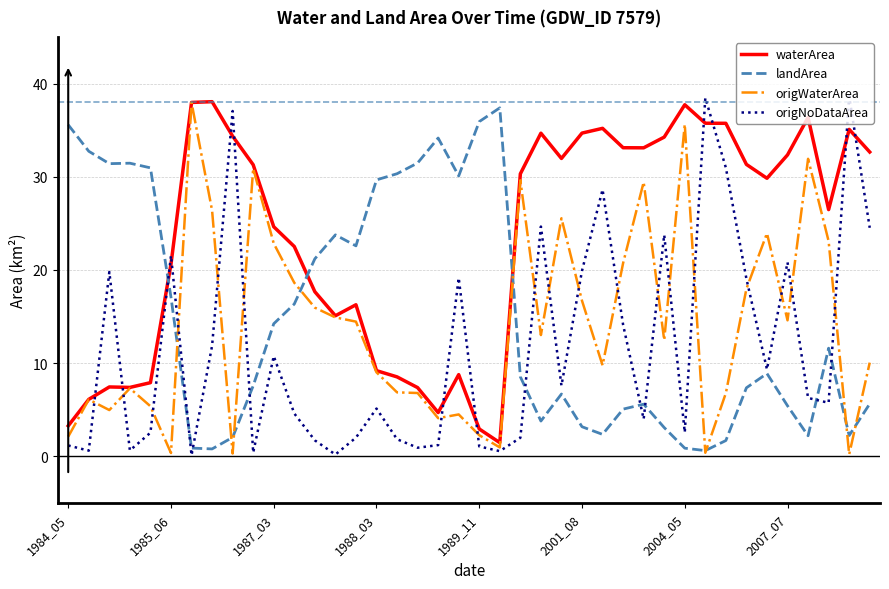

What is the greatest value displayed?

38.6